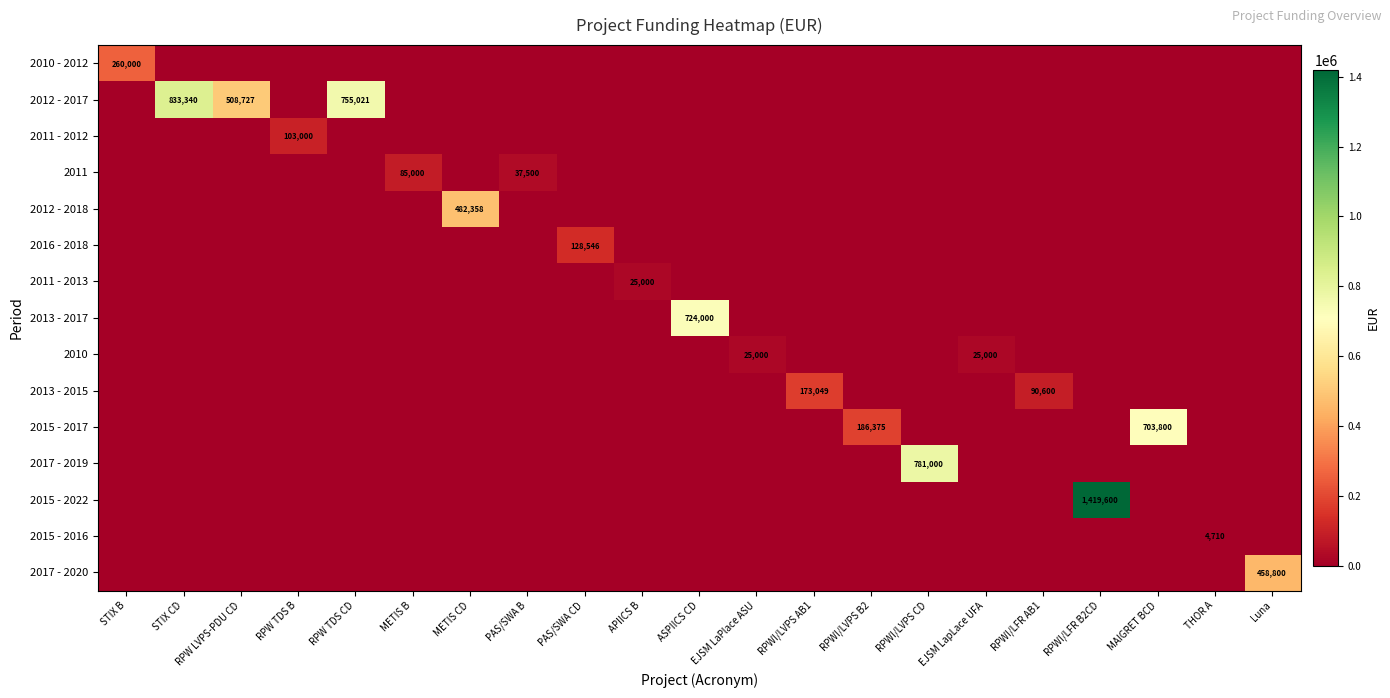

At how many categories does at least one series exceed 1360552?

1